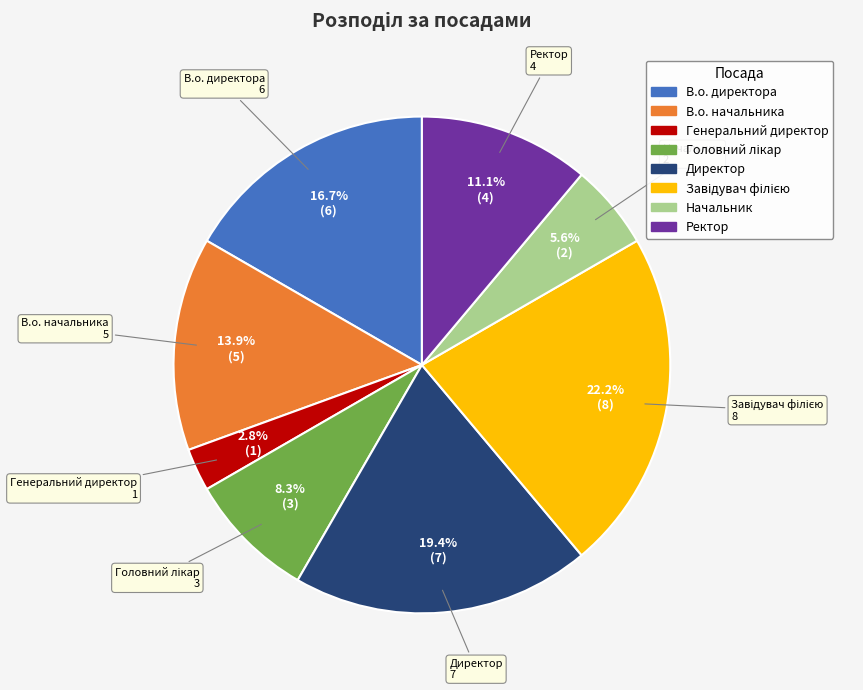

To the nearest percent, what is the combined percentage of Директор and В.о. начальника?

33%